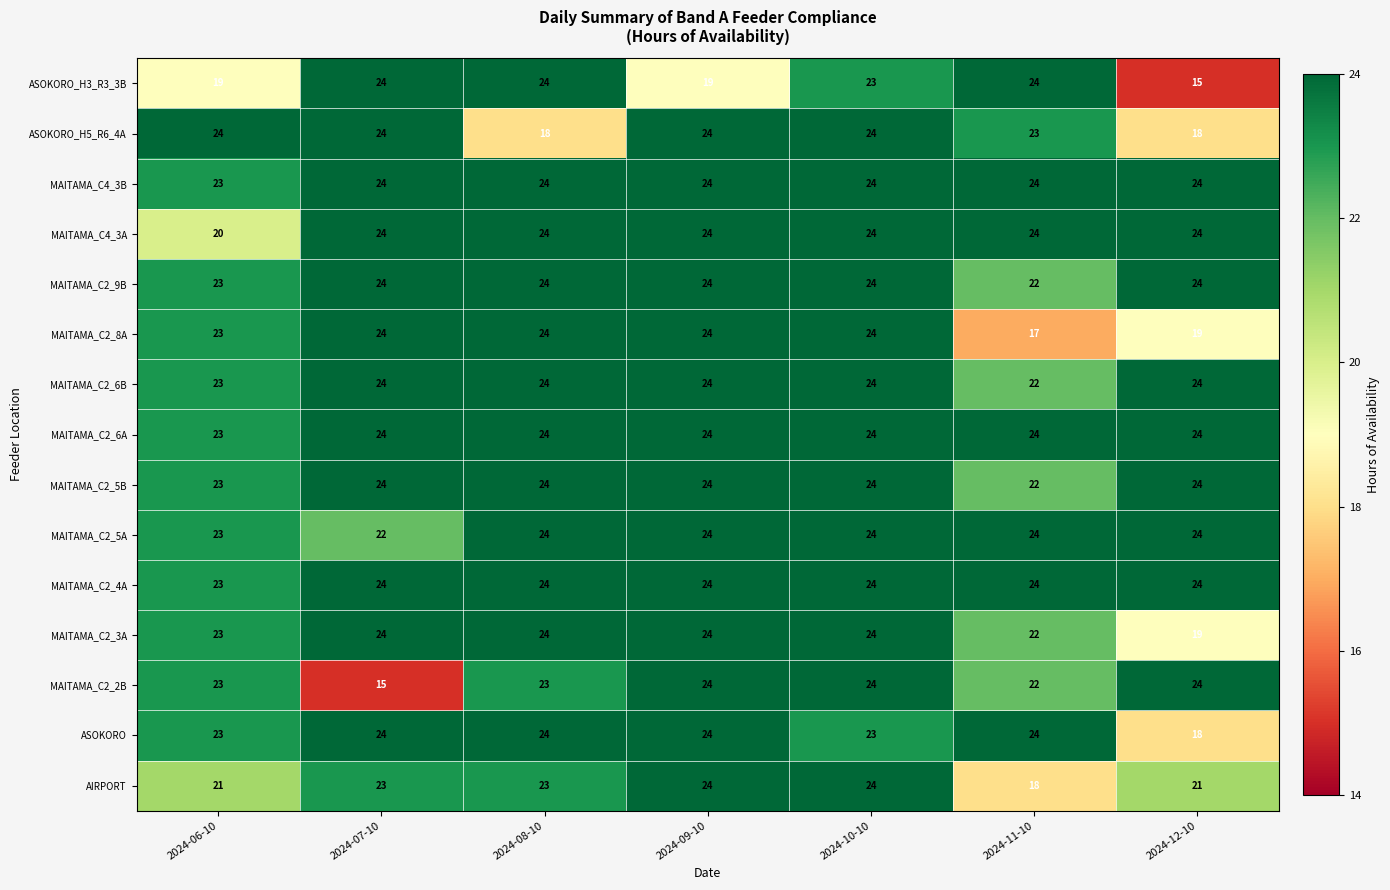

Count the AIRPORT values in the range 21 to 24.

6